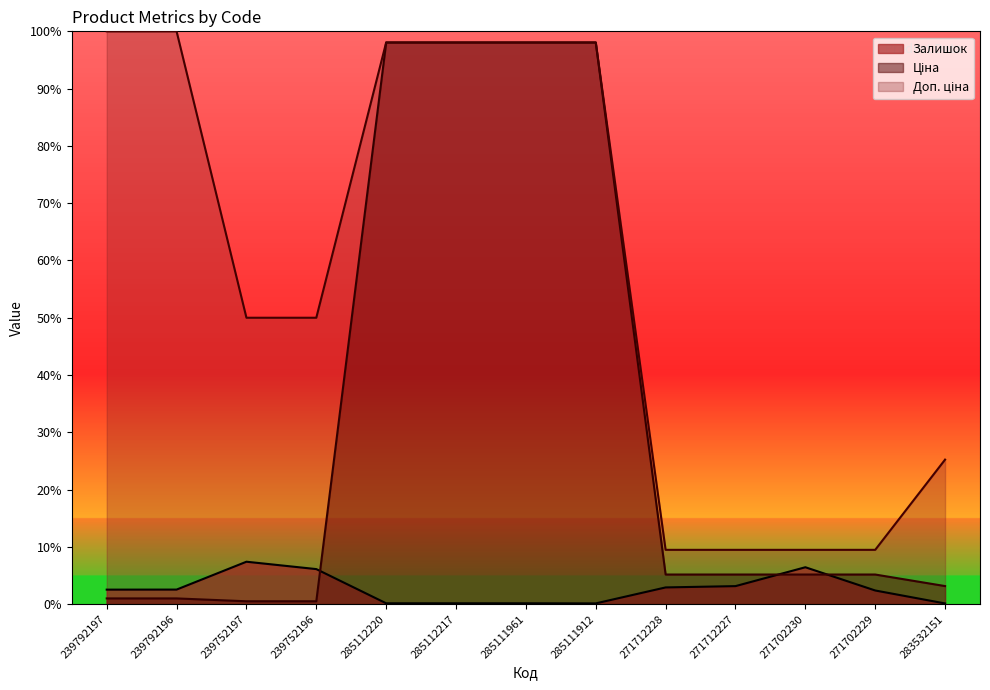

At which category does the chart reach its peak across all series?

239792197